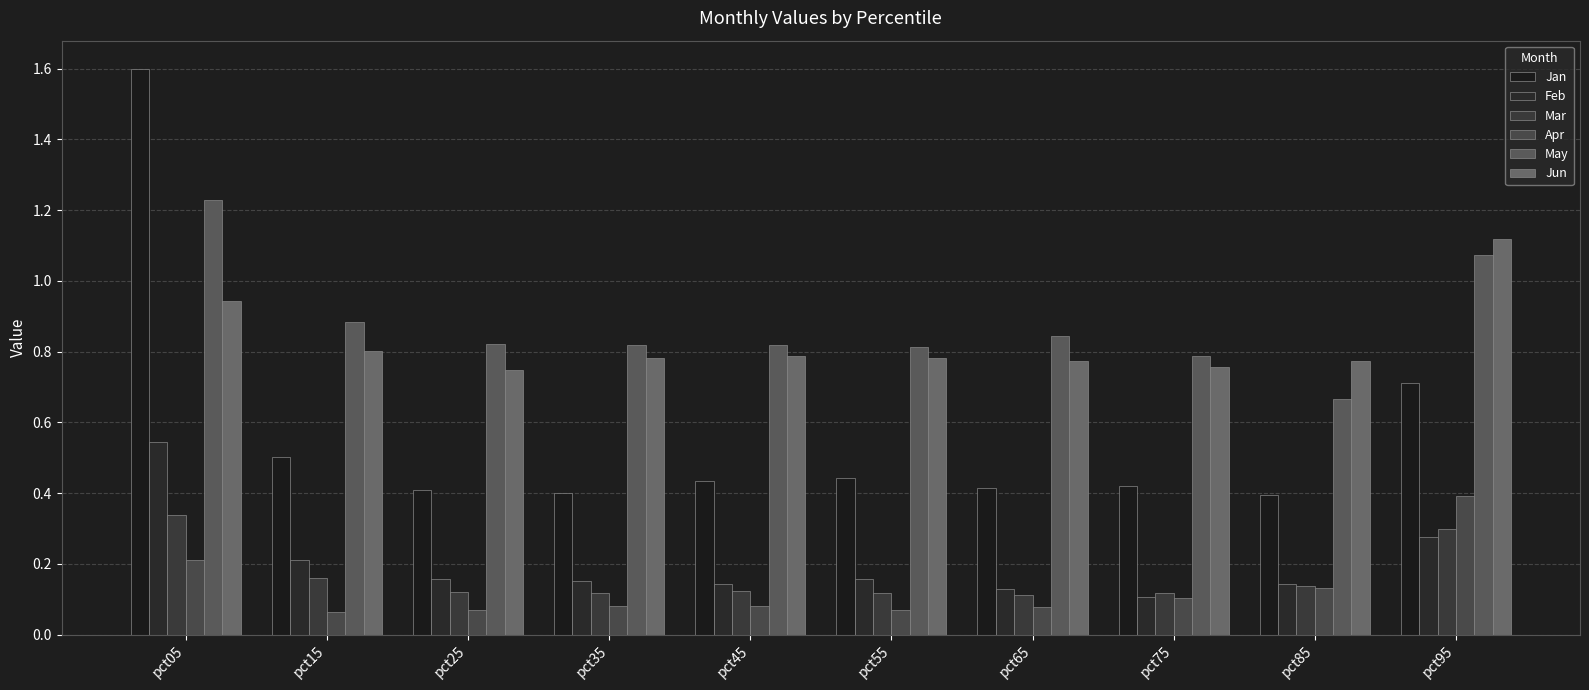

Where is Jun nearest to the value 0?

pct25